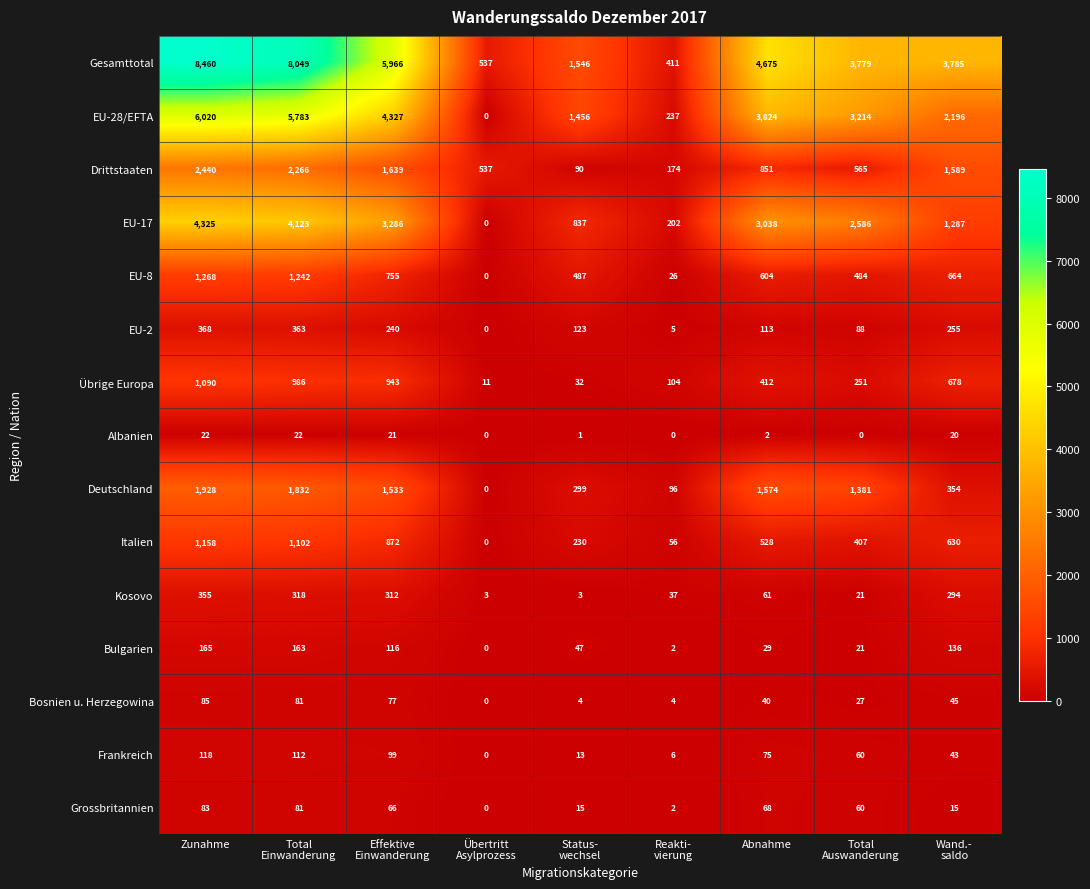

What is the average value of the Gesamttotal series?

4134